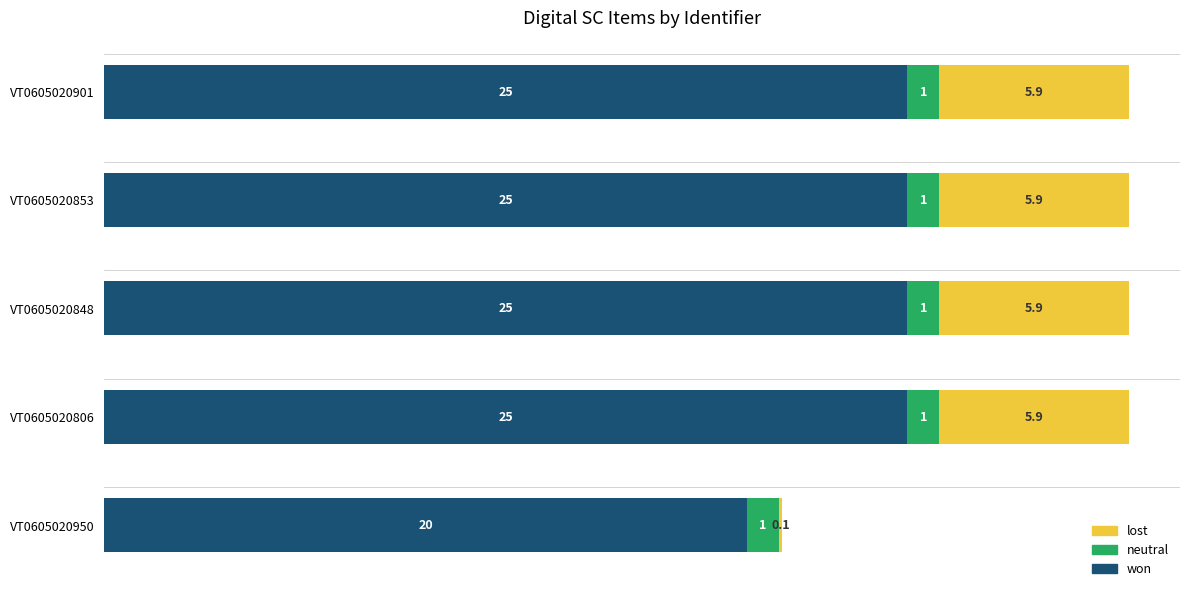

The value of won at VT0605020853 is 25.0. True or false?

True